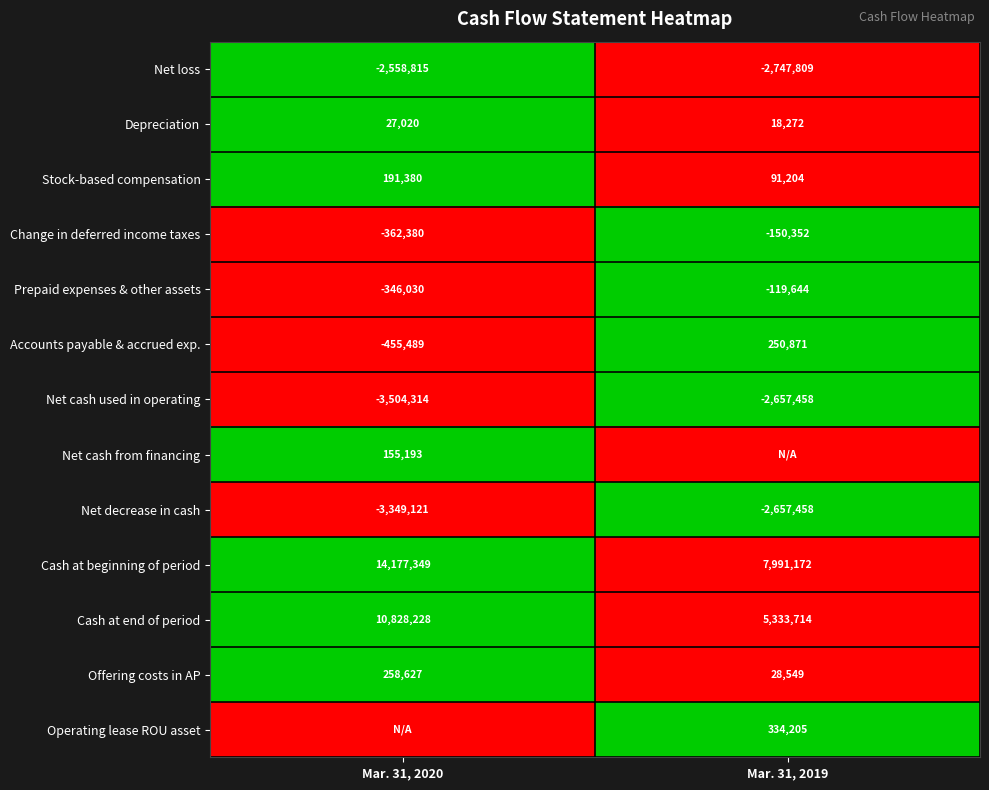

The Operating lease ROU asset series shows 334205 at Mar. 31, 2019. True or false?

True